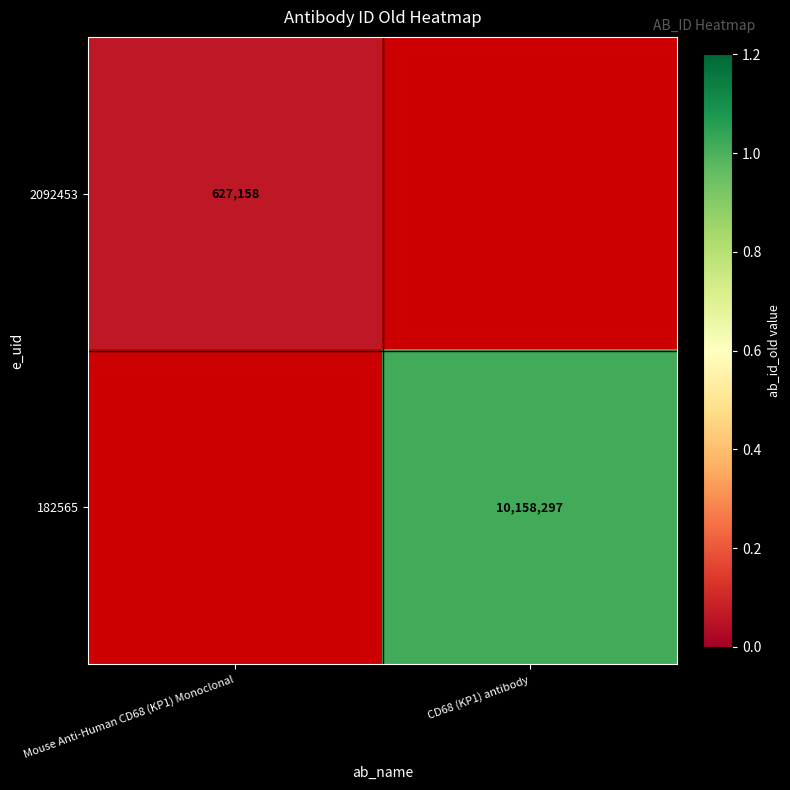

Is the value of 2092453 at Mouse Anti-Human CD68 (KP1) Monoclonal greater than the value of 182565 at CD68 (KP1) antibody?

No